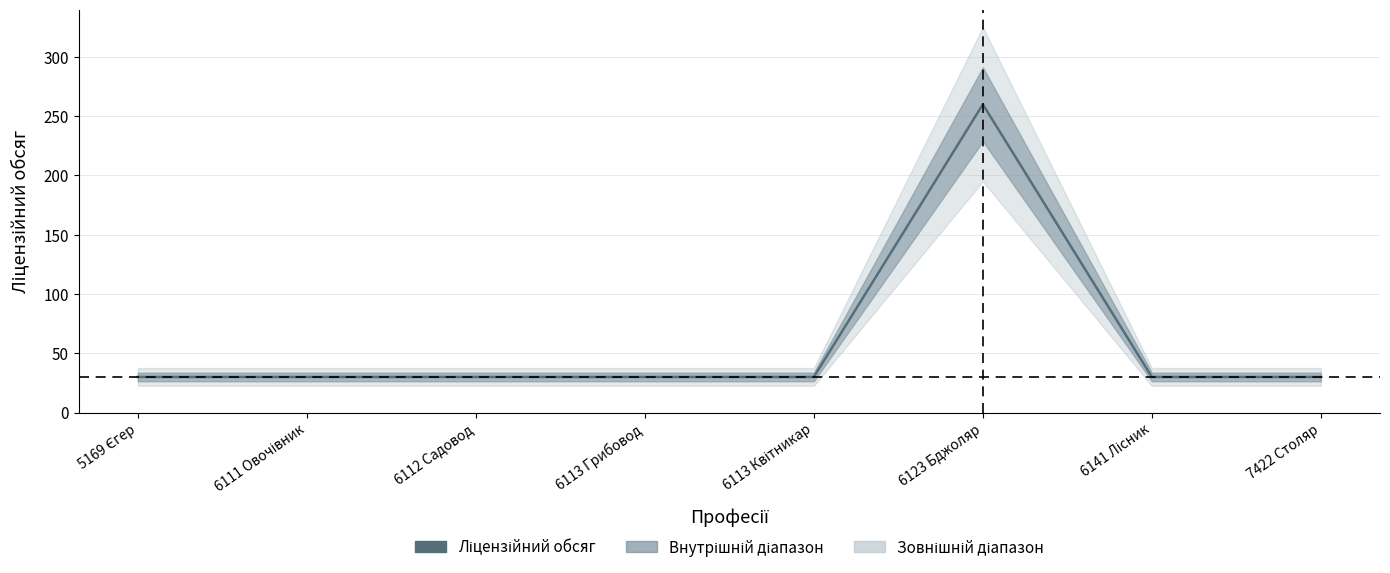

What is the difference between the values at 6111 Овочівник and 6123 Бджоляр?

230